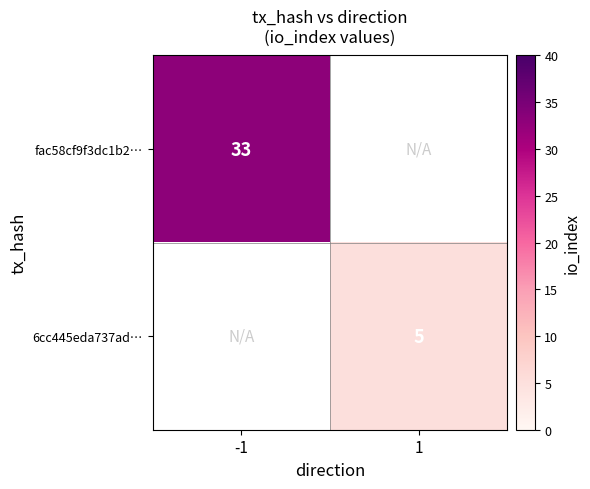

True or false: 6cc445eda737ad… has a value of 8 at 1.

False